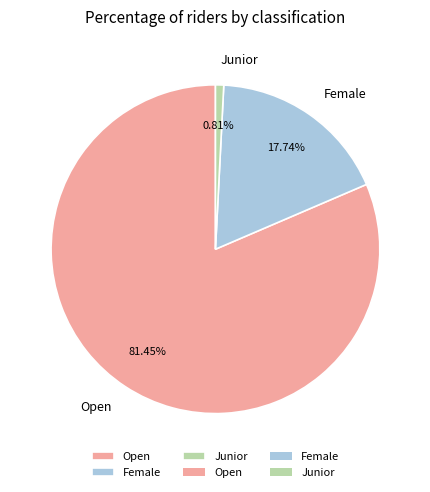

Which category has the biggest portion of the pie?

Open